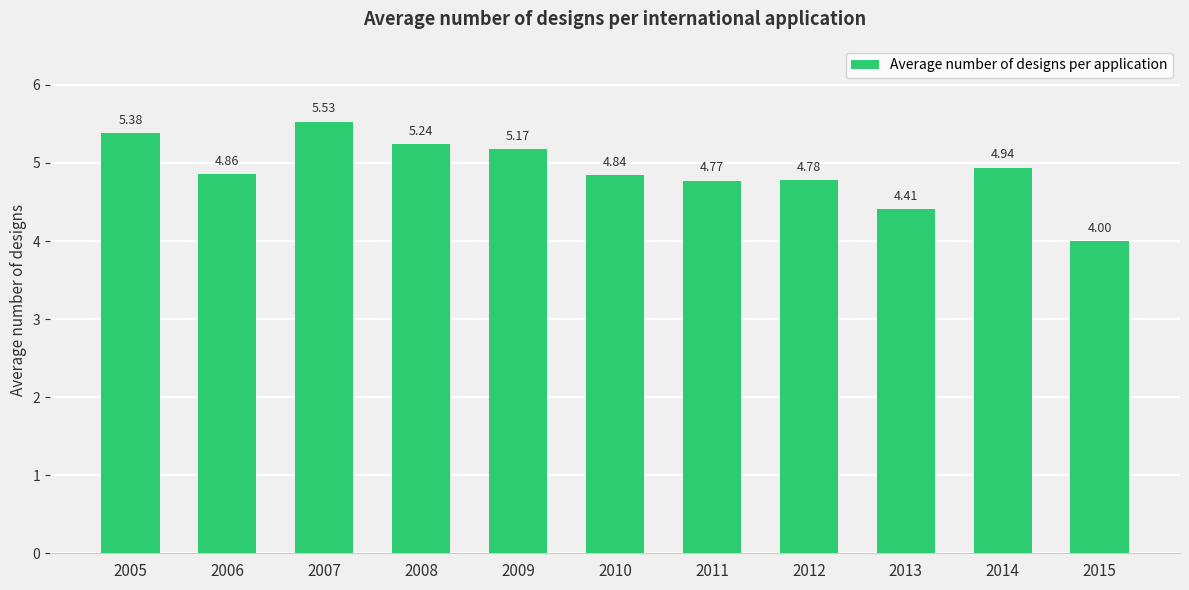

List the labels in order of value, smallest first.

2015, 2013, 2011, 2012, 2010, 2006, 2014, 2009, 2008, 2005, 2007